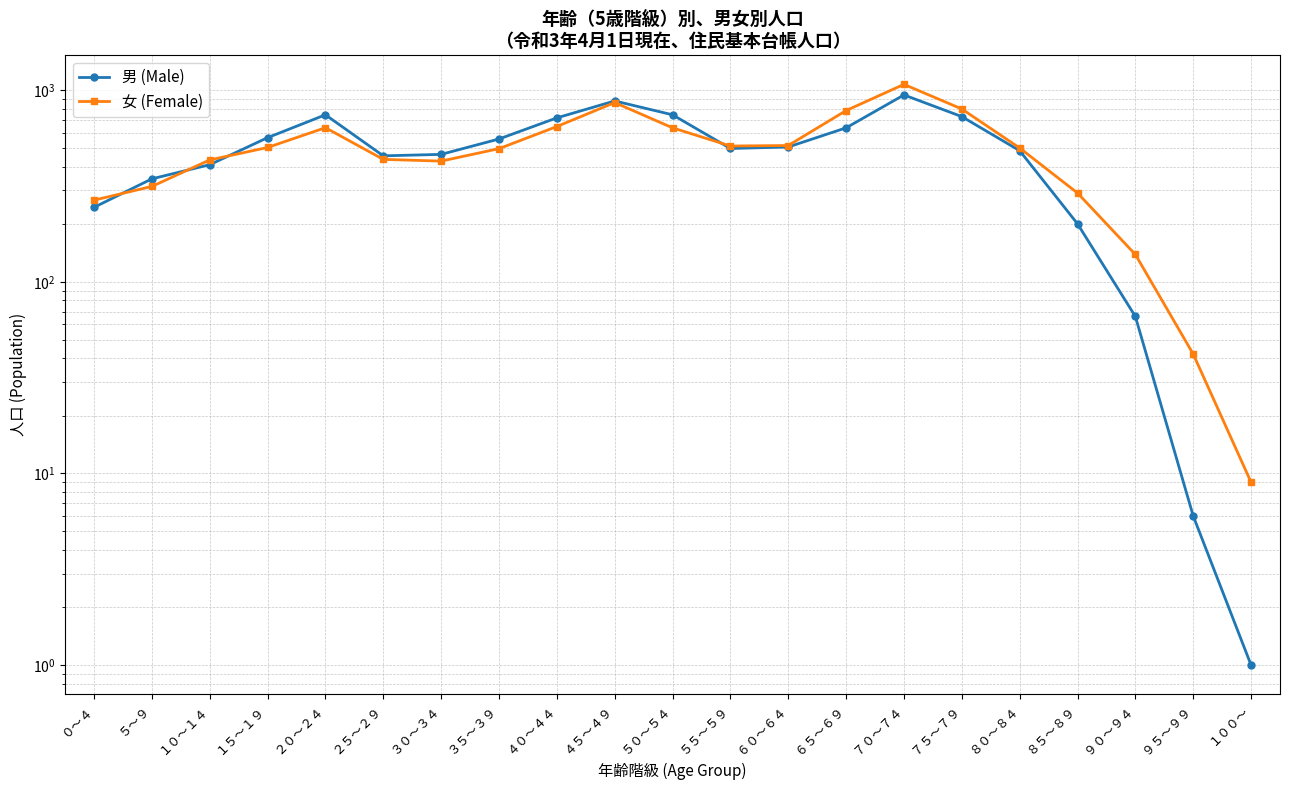

What is the sum of all 女 (Female) values?

10327